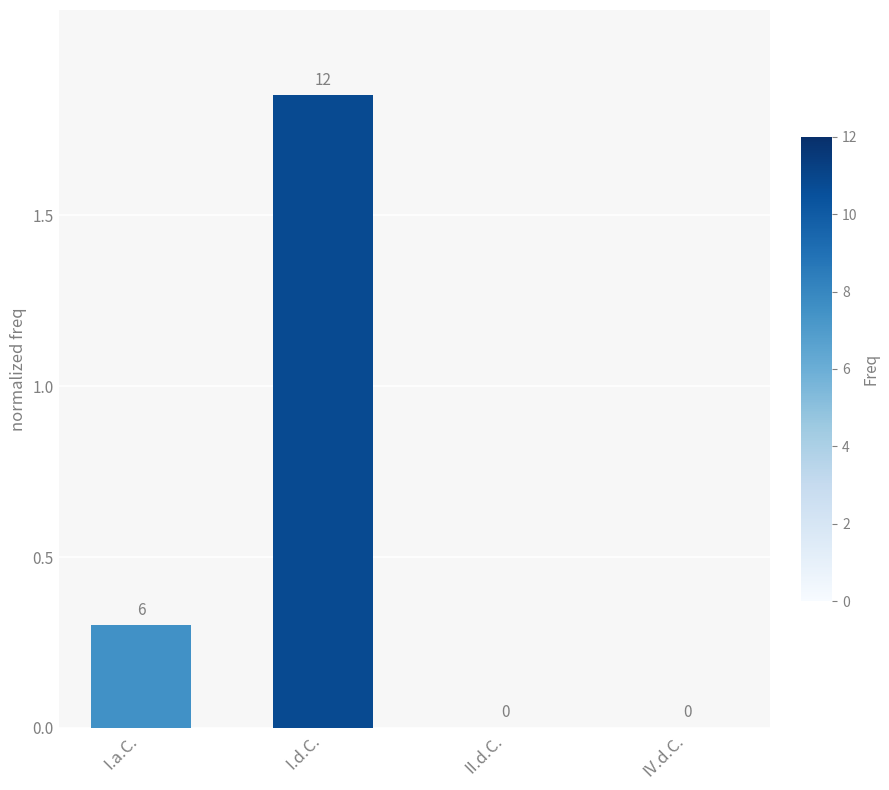

Approximately how many times larger is the value at I.a.C. compared to I.d.C.?

0.2